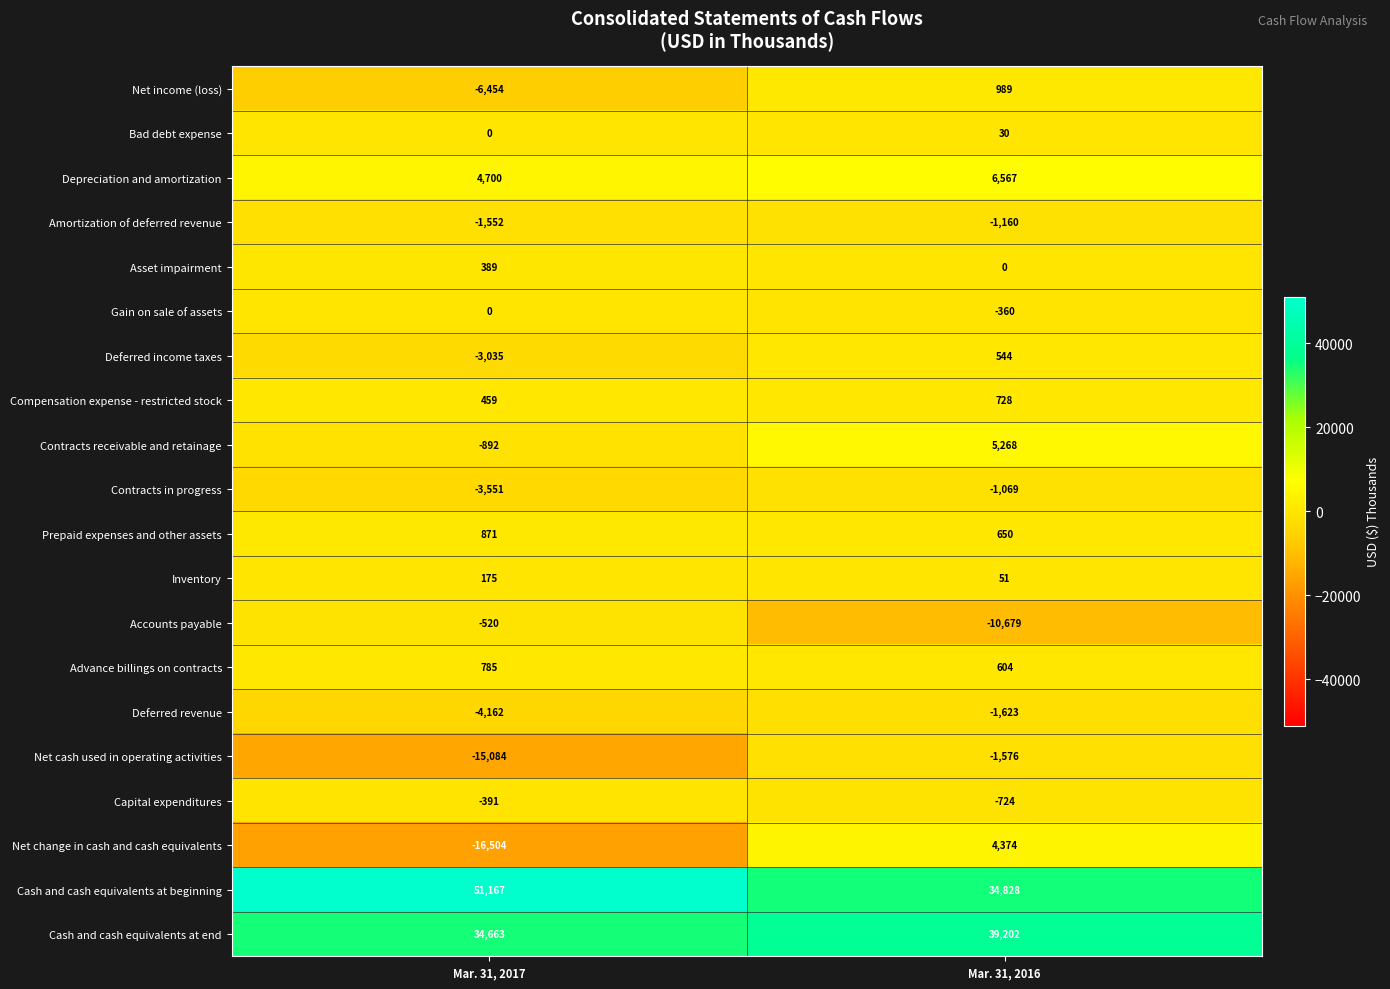

Which series changed the most between Mar. 31, 2017 and Mar. 31, 2016?

Net change in cash and cash equivalents